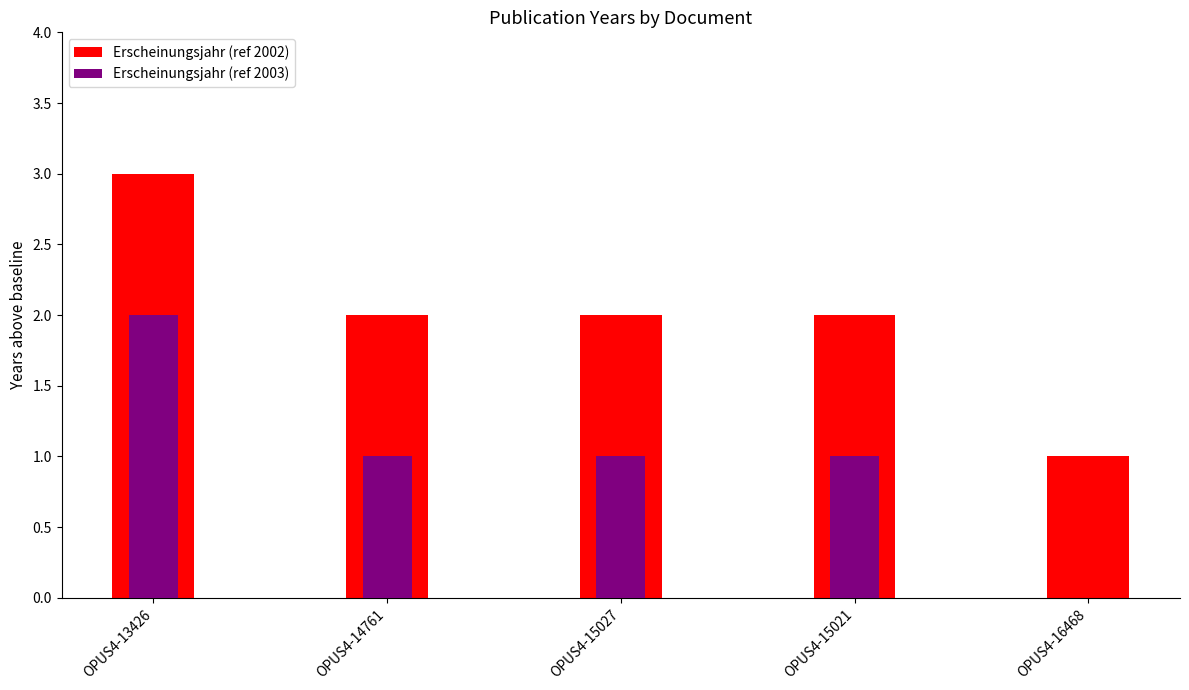

Reading right to left, list all the values displayed in this chart.

Erscheinungsjahr (ref 2002): 1	2	2	2	3
Erscheinungsjahr (ref 2003): 0	1	1	1	2